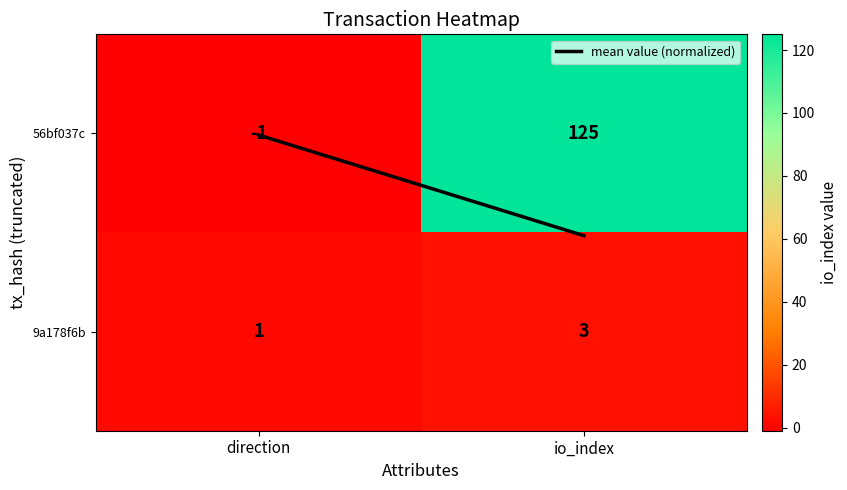

True or false: 9a178f6b has a value of 1 at direction.

True